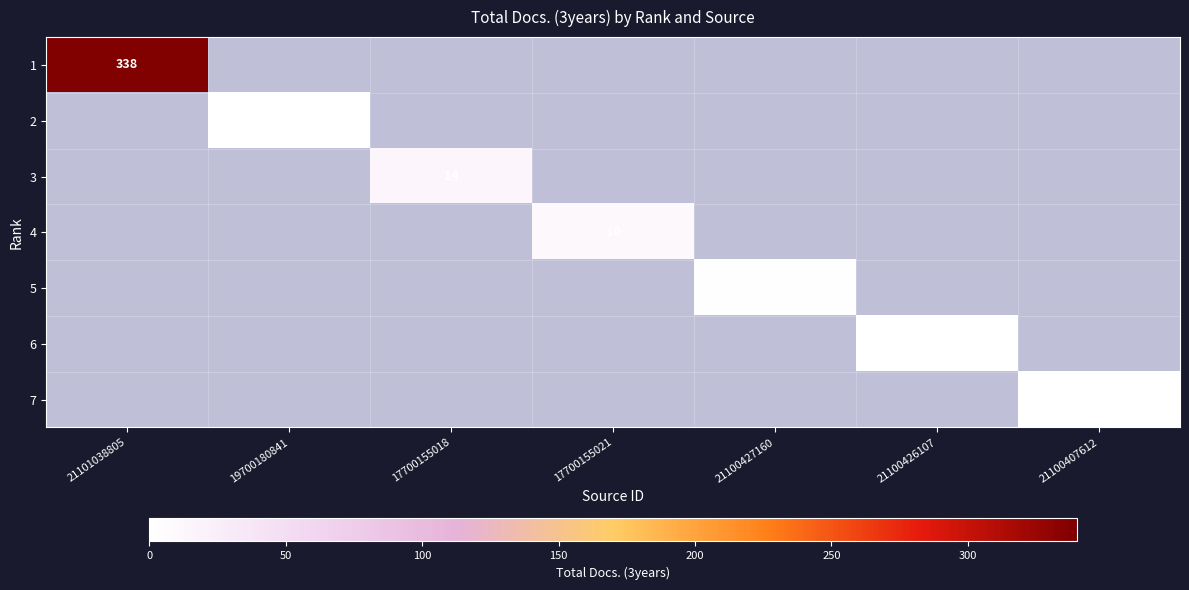

At how many categories does at least one series exceed 46?

1